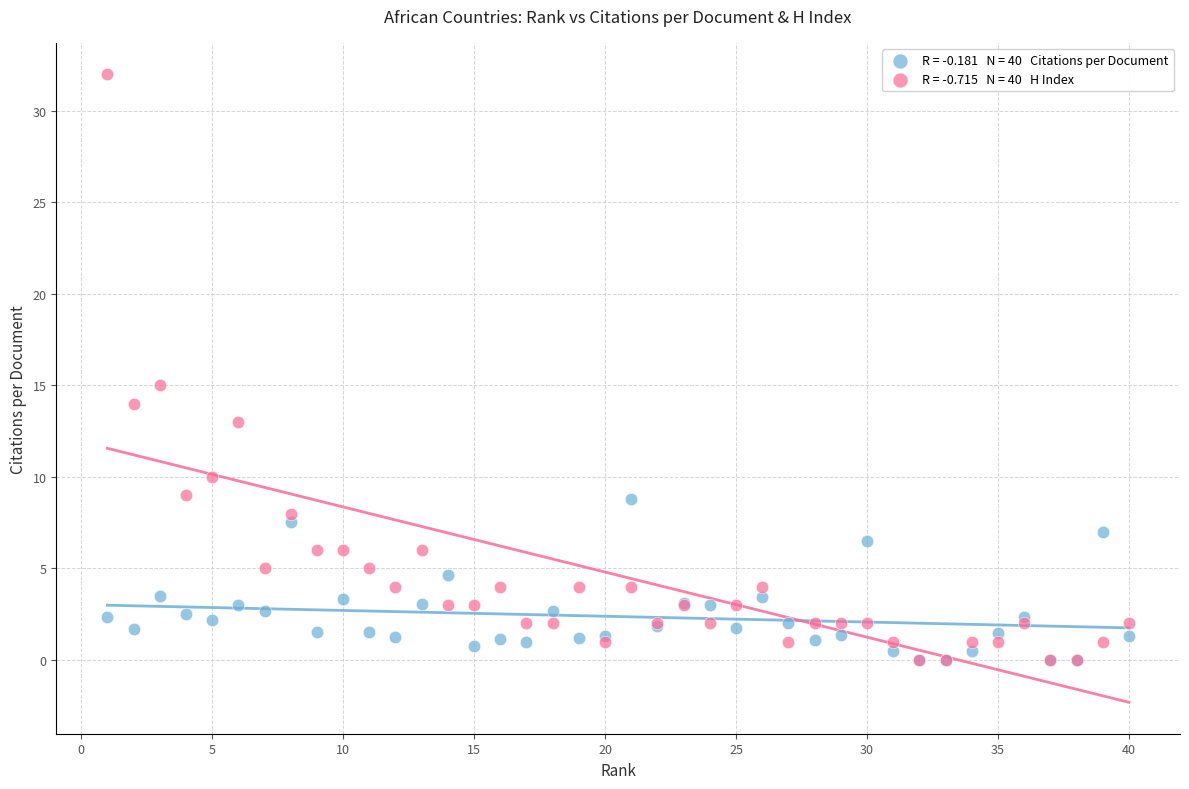

Across all series, what Y value is closest to 16?

15.0